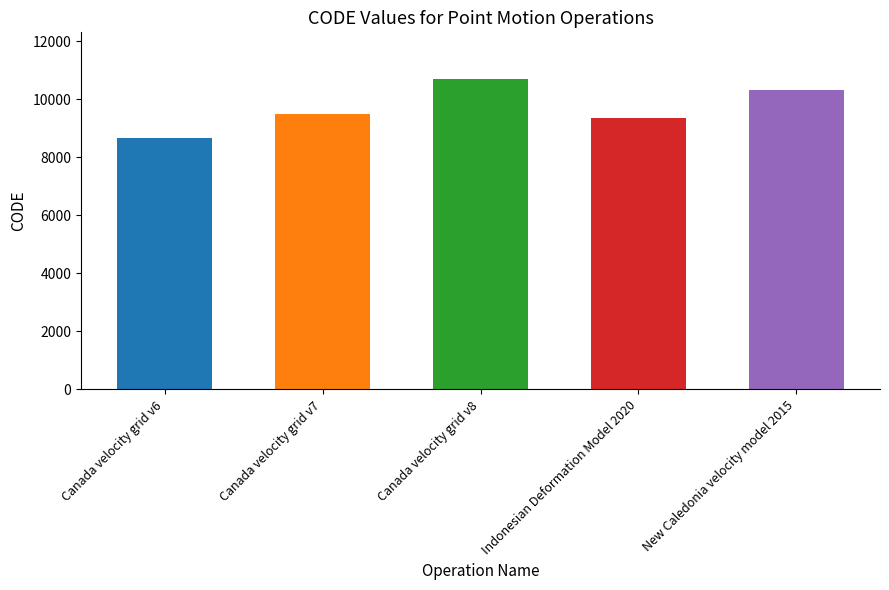

List the labels in order of value, smallest first.

Canada velocity grid v6, Indonesian Deformation Model 2020, Canada velocity grid v7, New Caledonia velocity model 2015, Canada velocity grid v8